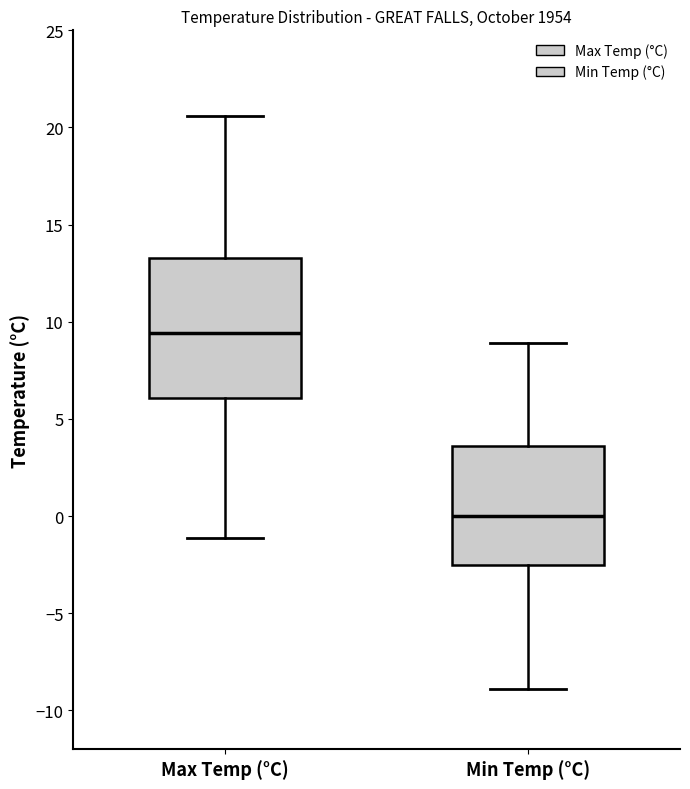

Which box's median line is the lowest?

Min Temp (°C)